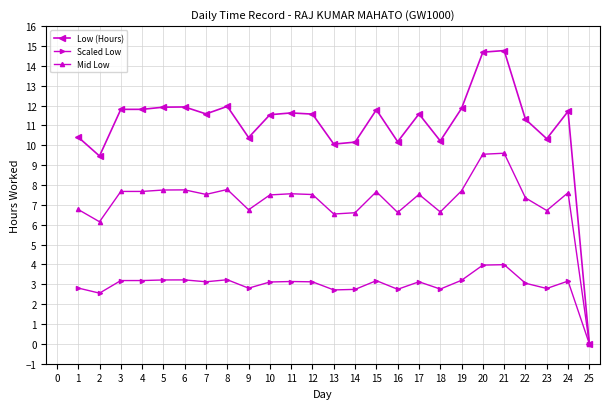

The value of Scaled Low at 15 is 2.2. True or false?

False